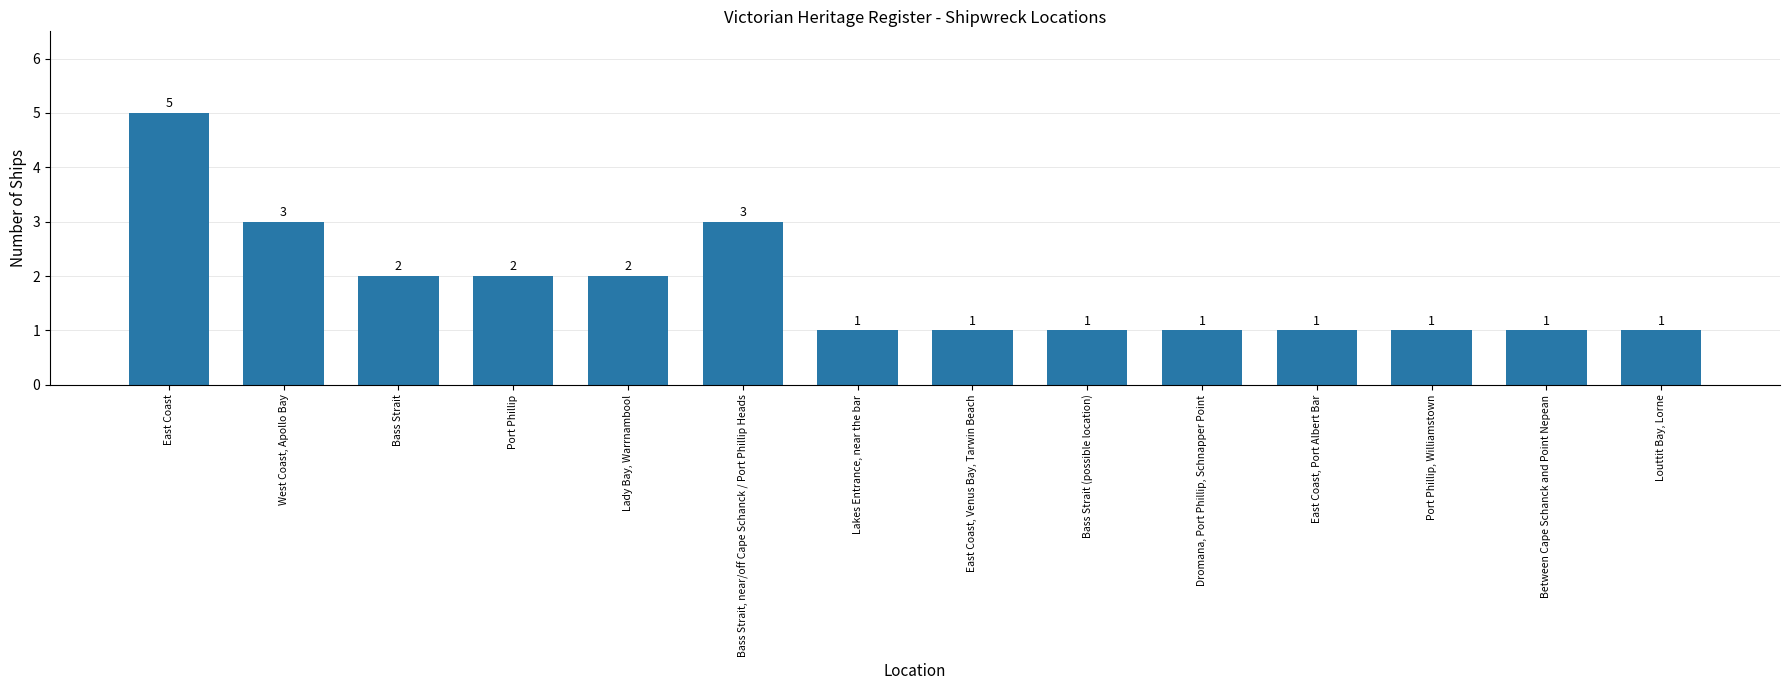

What is the greatest value displayed?

5